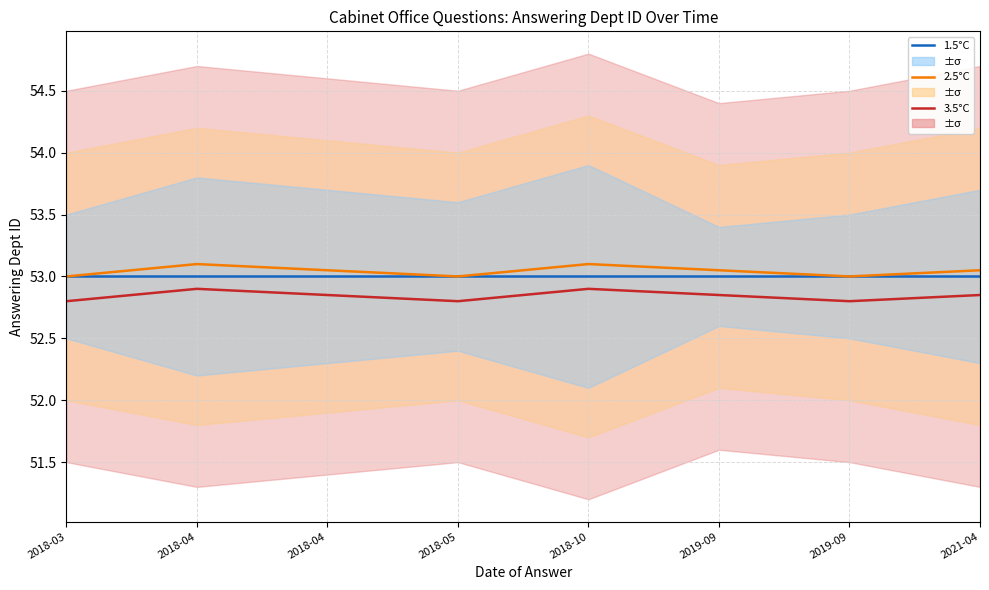

How many 2.5°C values are between 53 and 54?

8